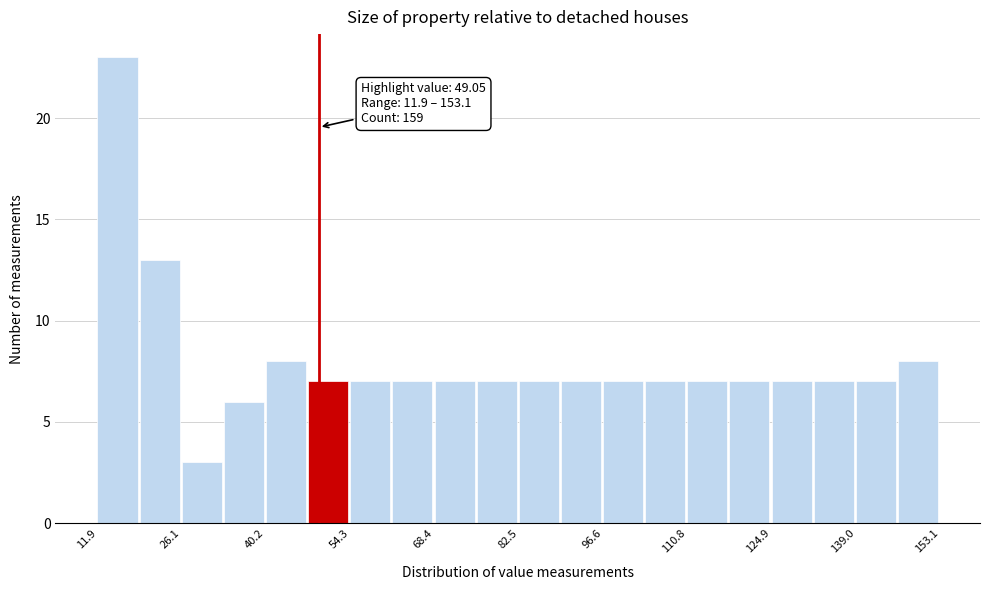

Read against the x-axis, roughly where is the centre of the tallest bar?

16